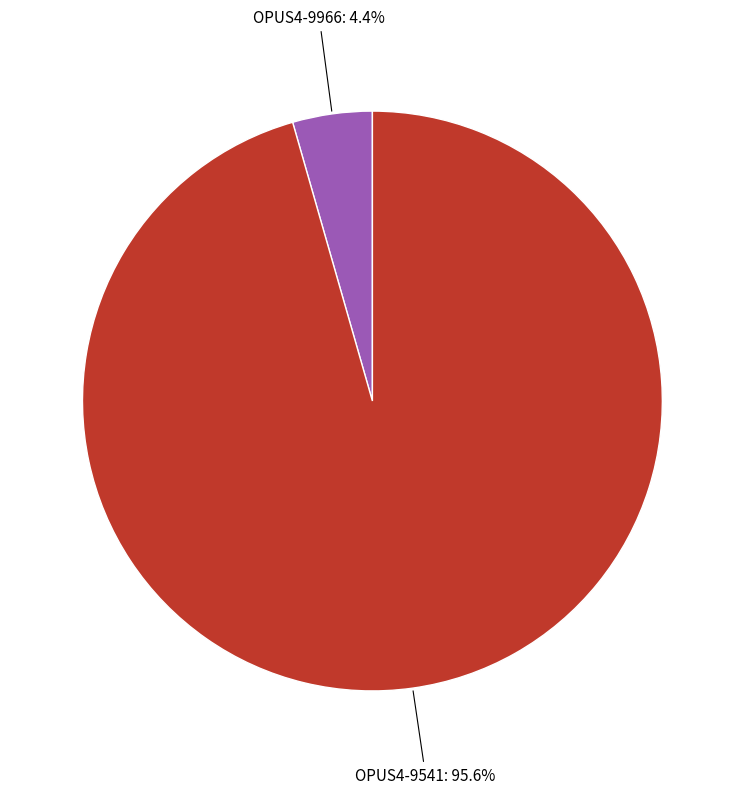

What percentage is NOT represented by OPUS4-9966?

95.6%